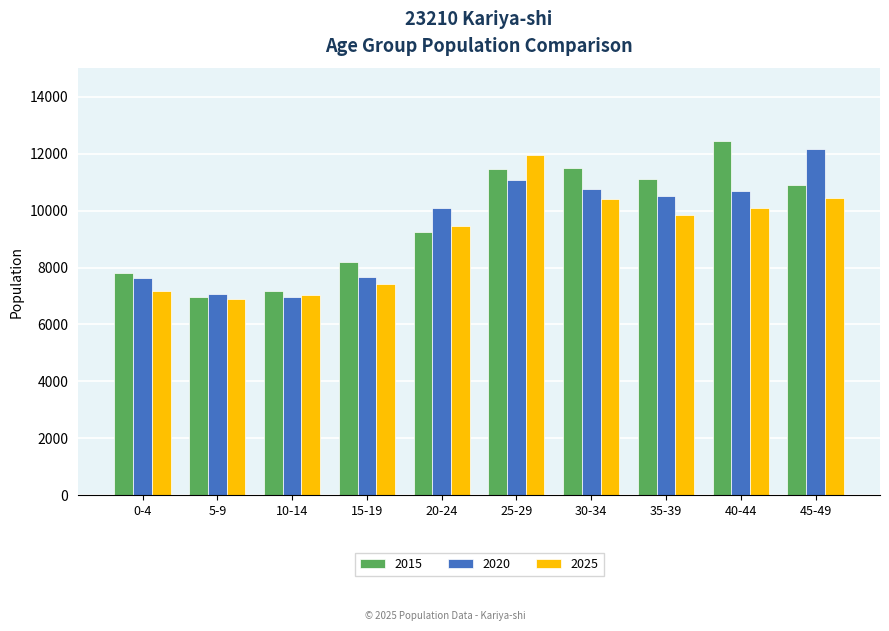

What is the minimum value shown in the chart?

6911